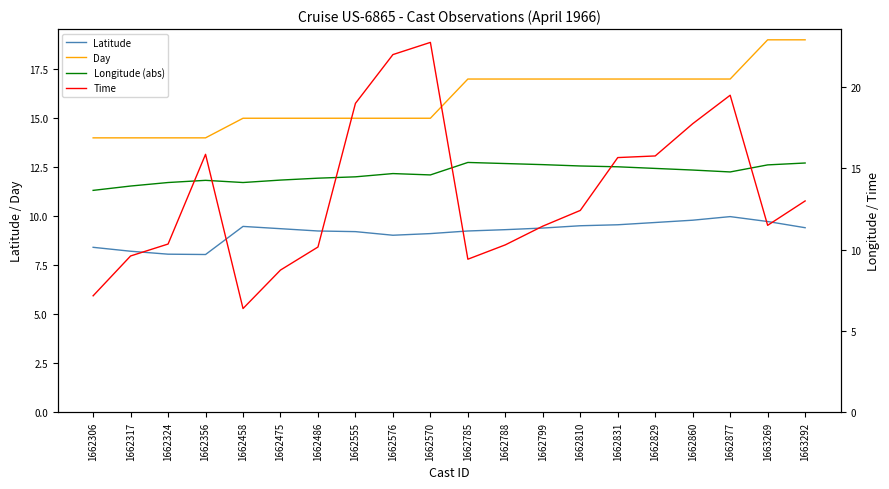

Reading left to right, transcribe all the data shown in this chart.

Latitude: 8.4	8.2	8.1	8.1	9.5	9.4	9.2	9.2	9.0	9.1	9.2	9.3	9.4	9.5	9.6	9.7	9.8	10.0	9.7	9.4
Day: 14.0	14.0	14.0	14.0	15.0	15.0	15.0	15.0	15.0	15.0	17.0	17.0	17.0	17.0	17.0	17.0	17.0	17.0	19.0	19.0
Longitude (abs): 13.7	13.9	14.1	14.3	14.1	14.3	14.4	14.5	14.7	14.6	15.4	15.3	15.2	15.2	15.1	15.0	14.9	14.8	15.2	15.3
Time: 7.2	9.6	10.3	15.9	6.4	8.8	10.2	19.0	22.0	22.8	9.4	10.3	11.4	12.4	15.7	15.8	17.8	19.5	11.5	13.0